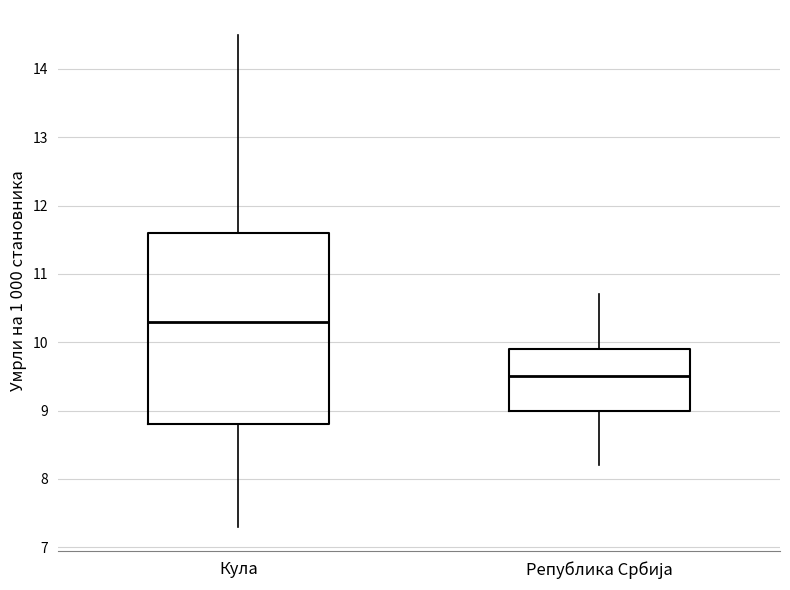

Reading left to right, transcribe this box plot: for each box, give where its median line is, the range the box spans, and where its two whiskers end, as read against the y-axis. The values are not printed on the chart, so give them approximately, as read against the axis.

Кула: median 10.3, box 8.8 to 11.6, whiskers 7.3 to 14.5
Република Србија: median 9.5, box 9.0 to 9.9, whiskers 8.2 to 10.7